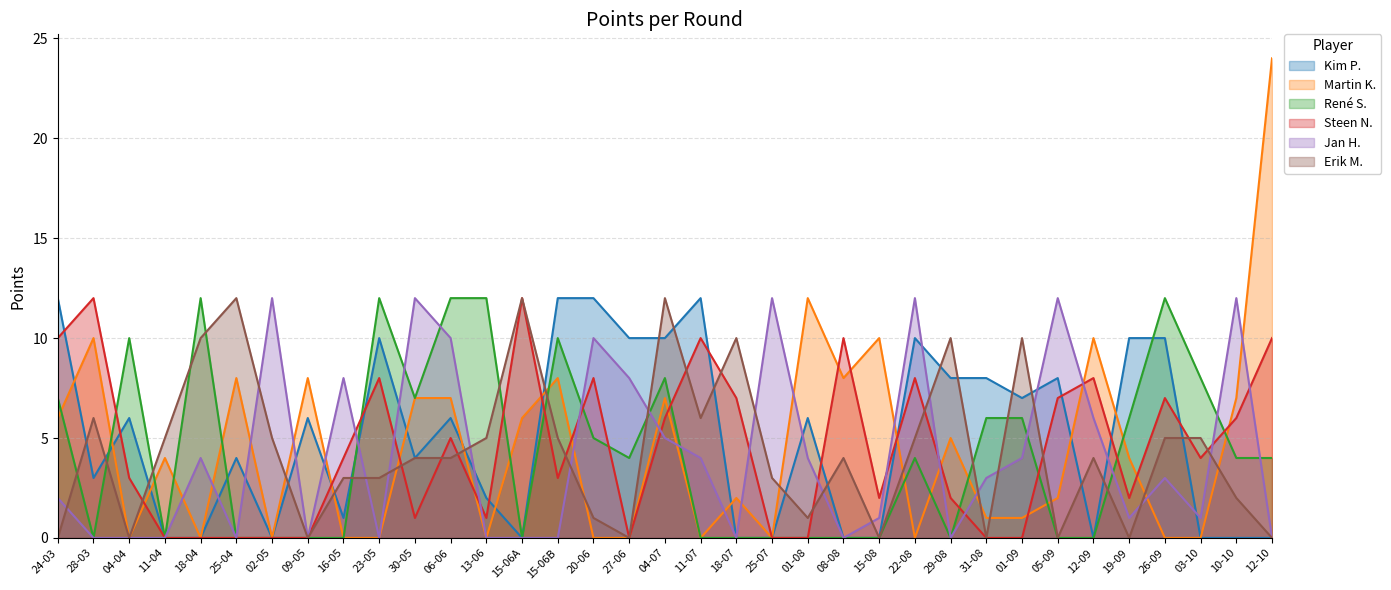

Which series has the widest spread of values?

Martin K.